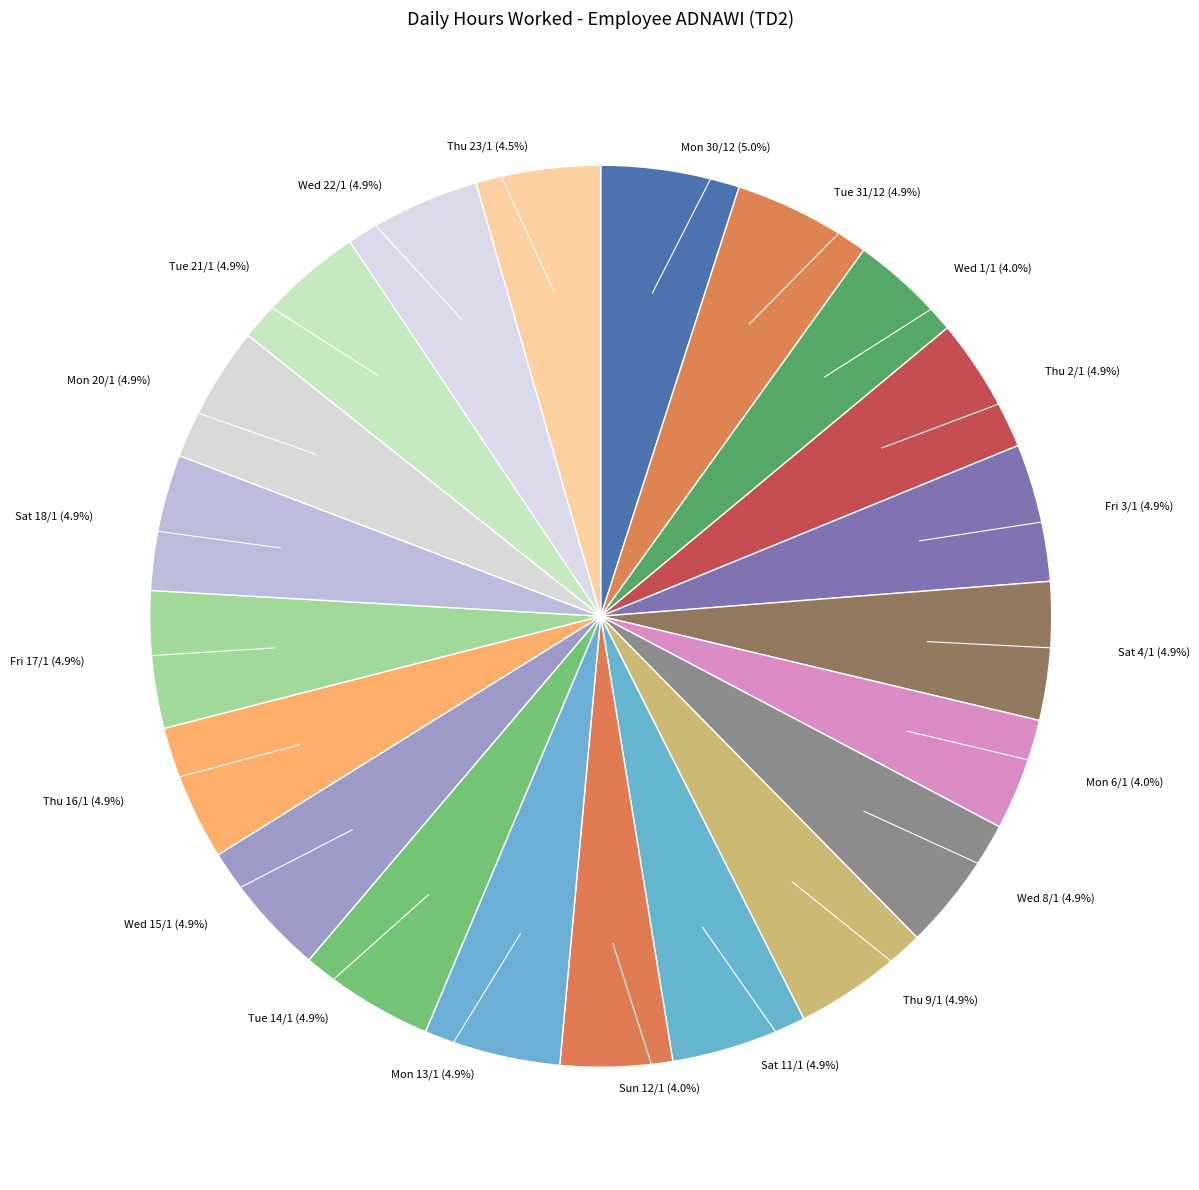

What percentage is NOT represented by Fri 17/1?

95.1%